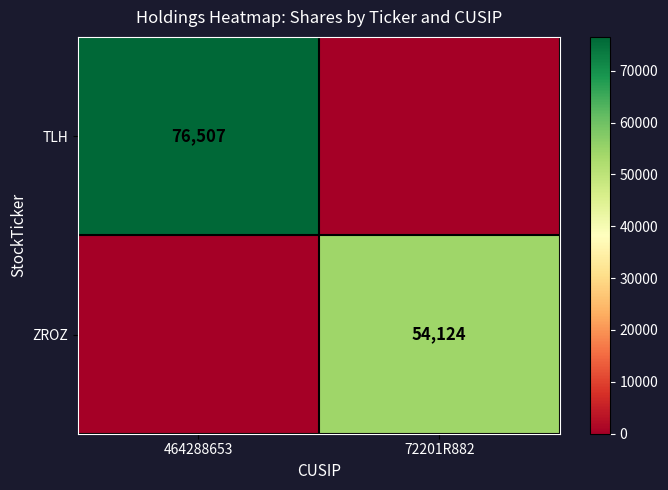

The ZROZ series shows 26479 at 72201R882. True or false?

False